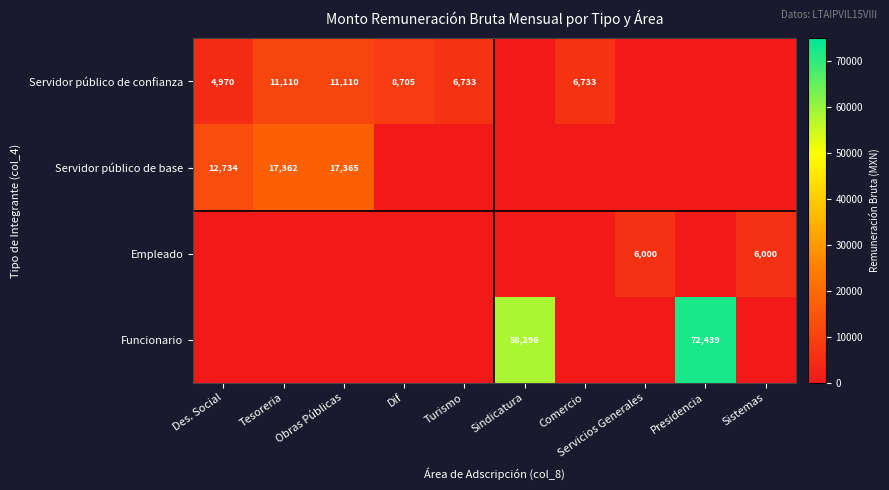

At which category is the sum across all series the highest?

Presidencia